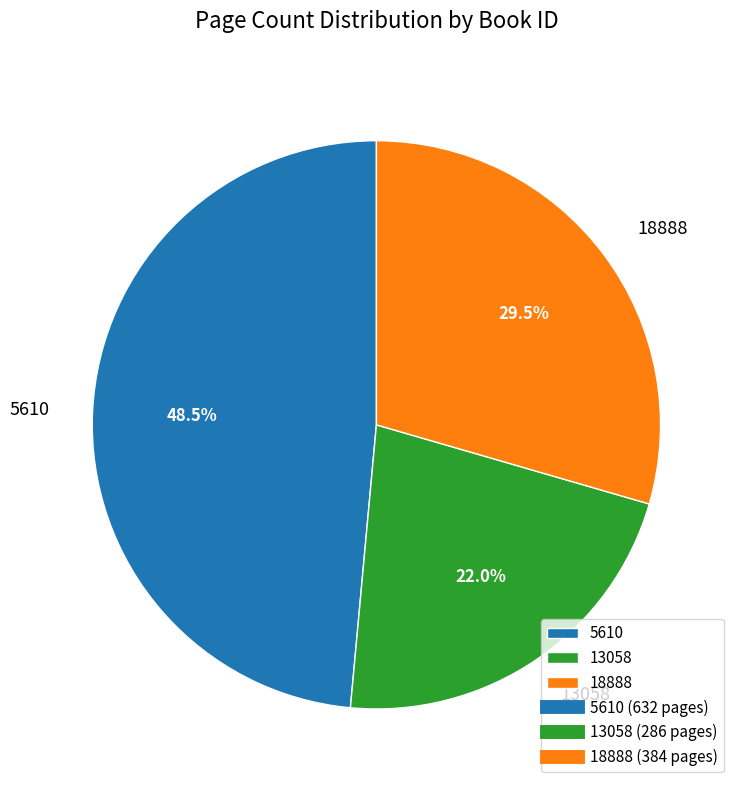

Is there a majority slice in this chart?

No